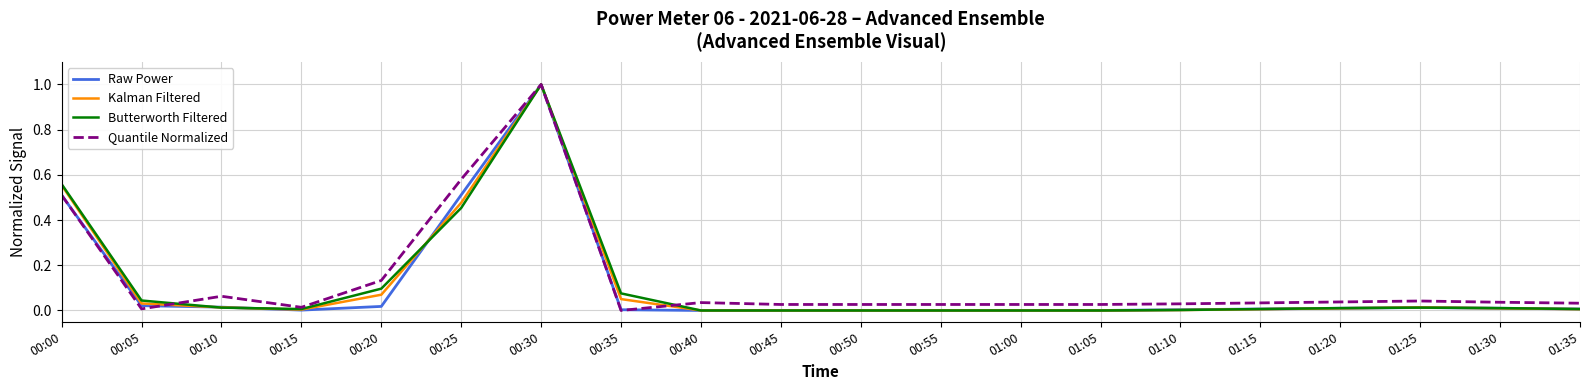

What is the difference between the maximum and minimum values in the Quantile Normalized series?

1.0